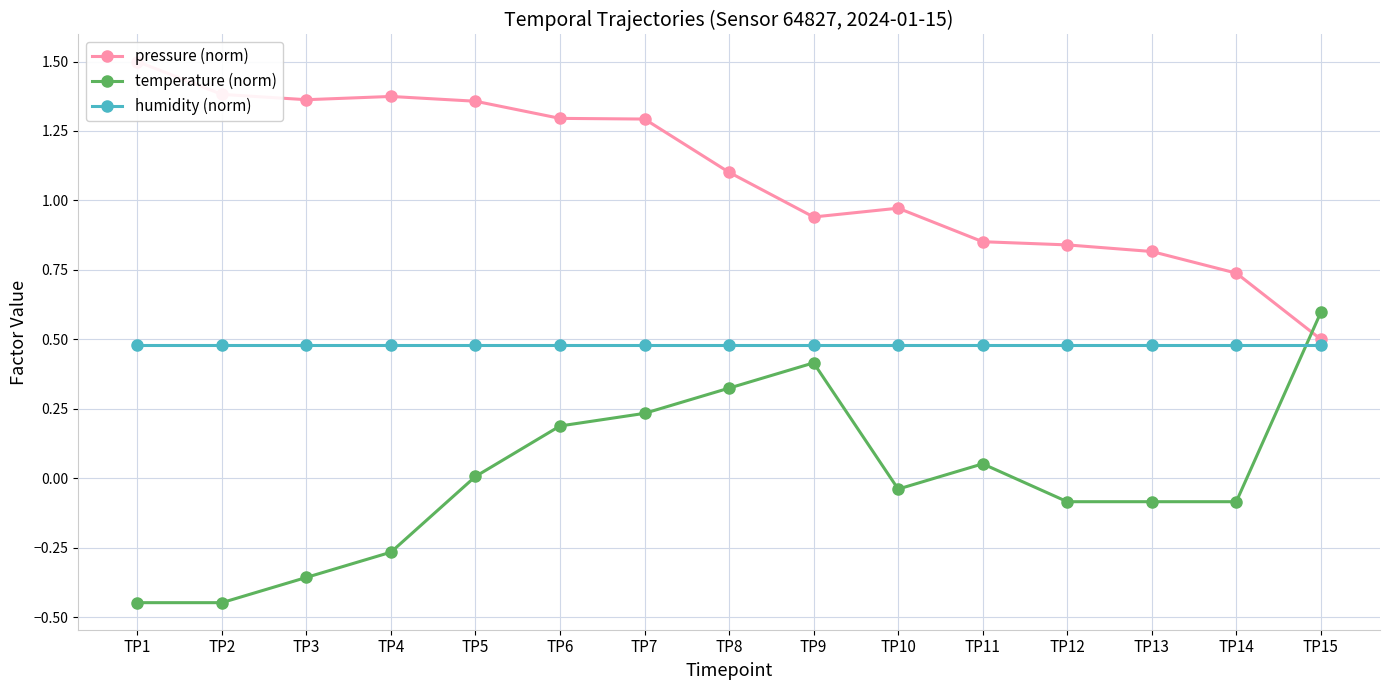

Is it true that pressure (norm) equals 0.8 at TP13?

True